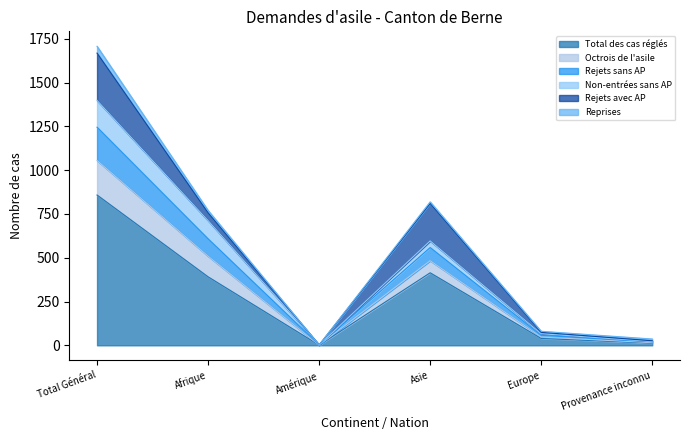

The Rejets sans AP series shows 966 at Asie. True or false?

False